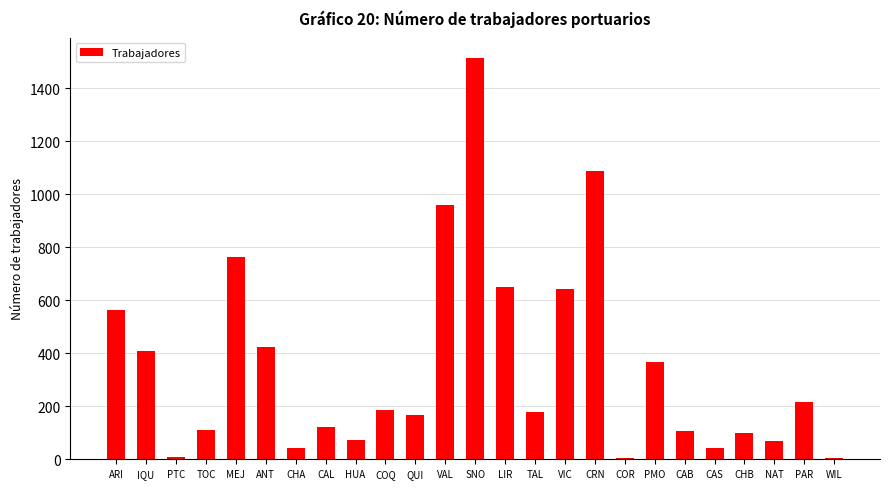

What is the greatest value displayed?

1515.7